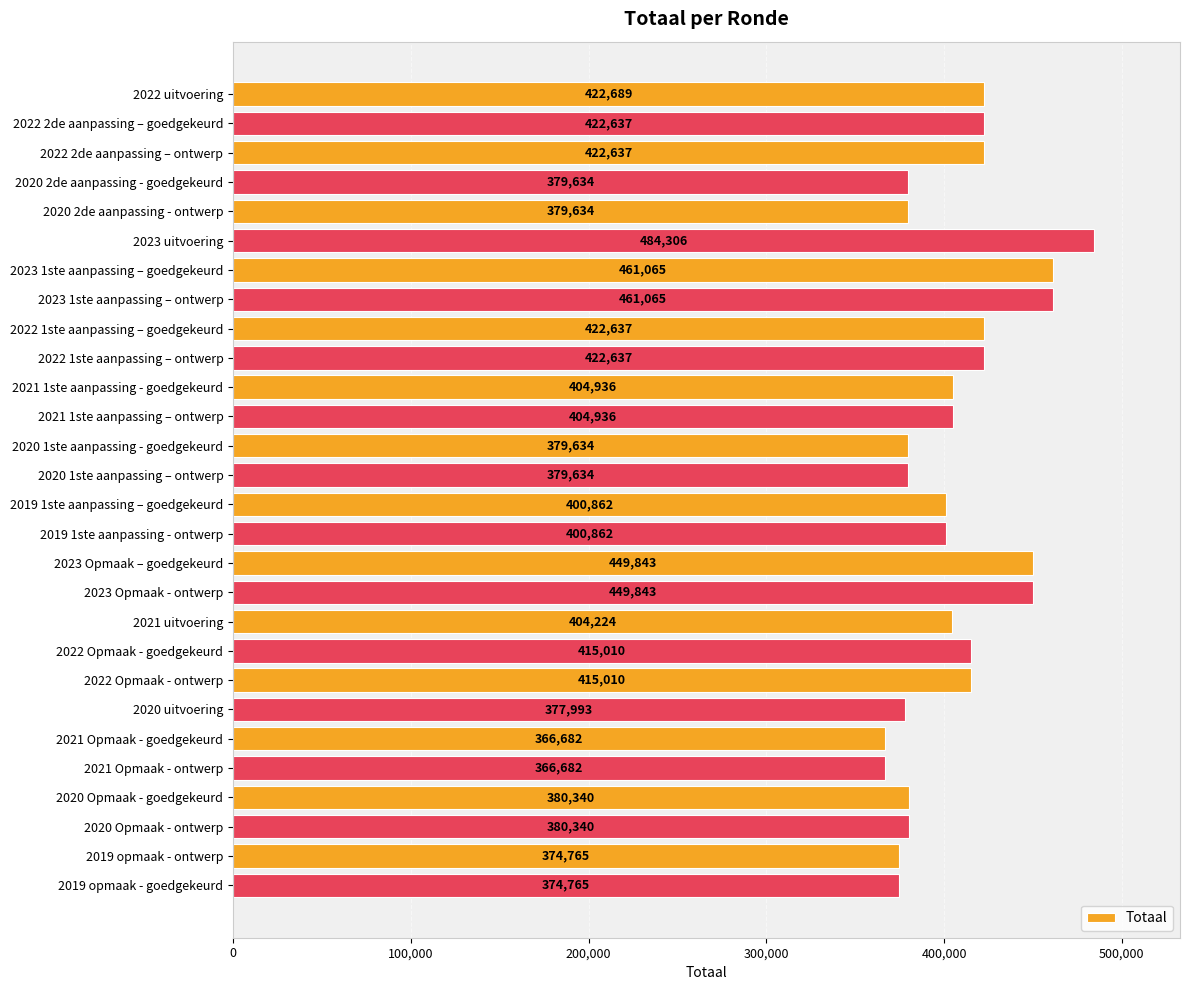

What is the maximum value shown in the chart?

484306